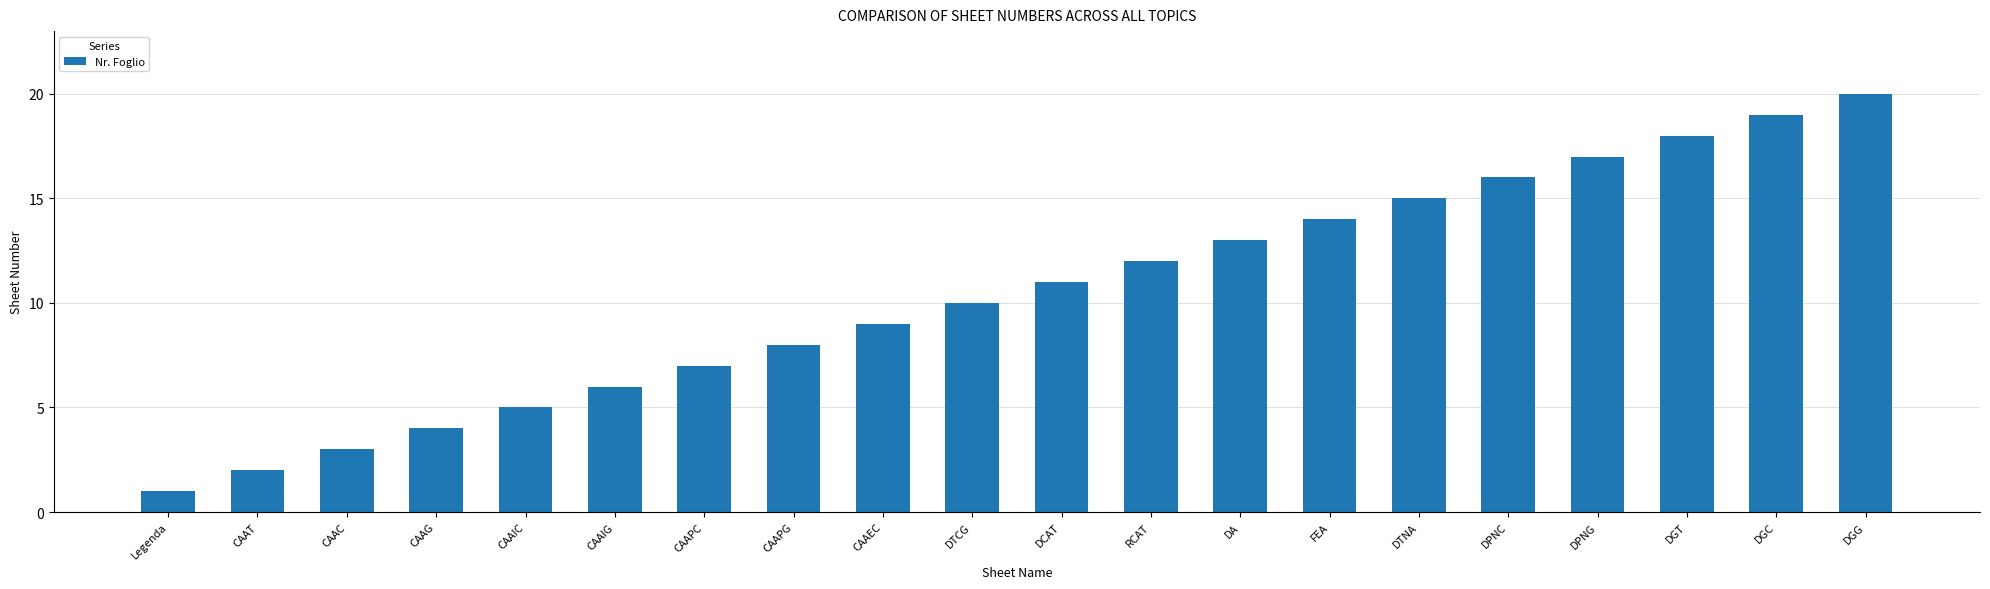

Does the chart contain stacked bars?

No